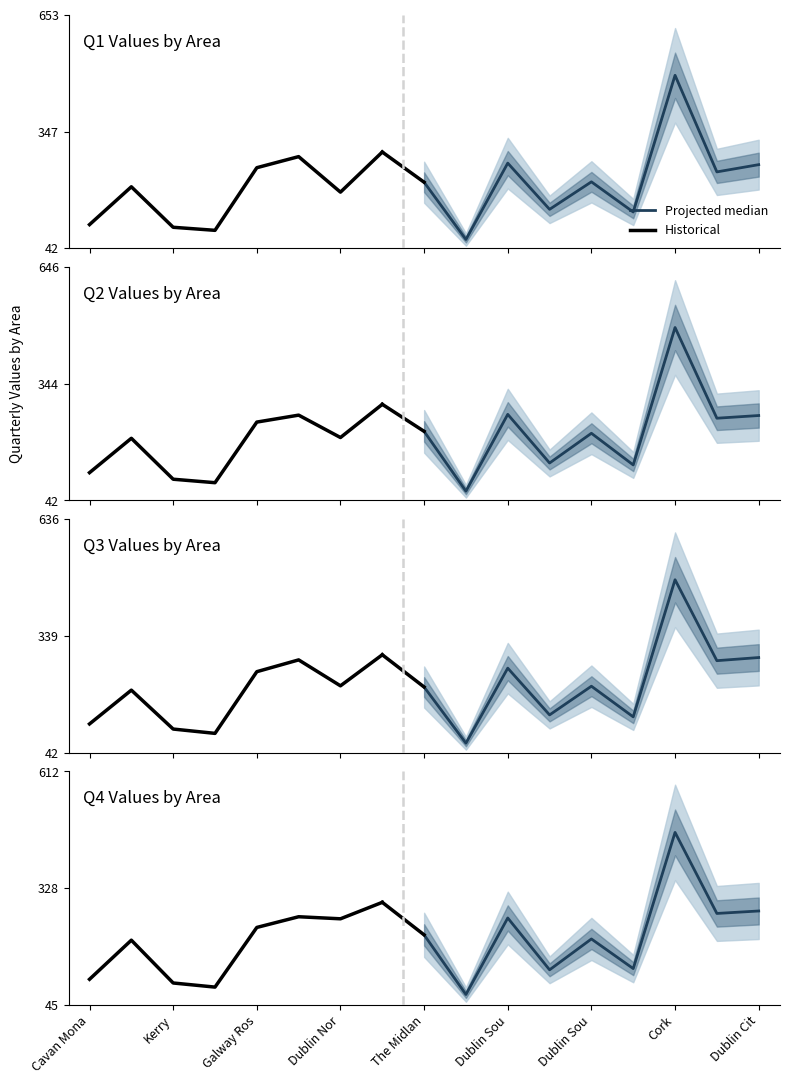

What is the label of the 4th point from the left?

Mayo